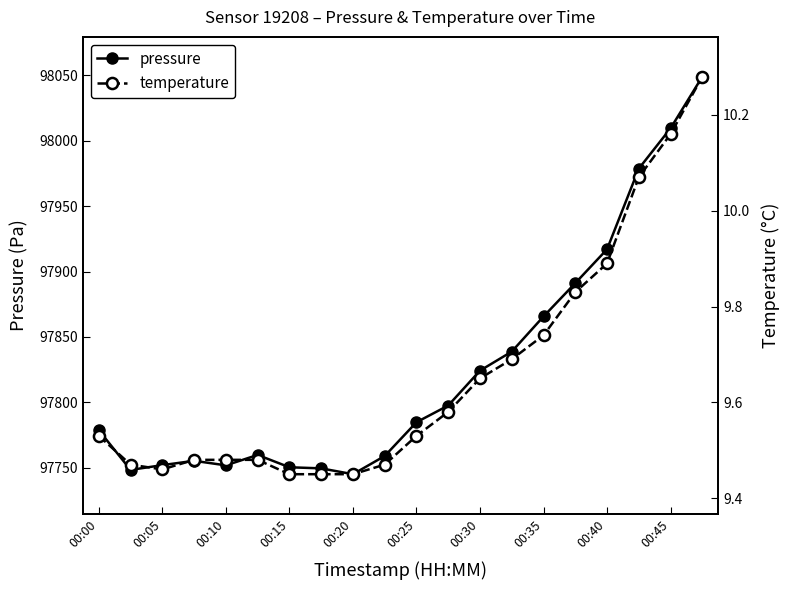

At which category is the sum across all series the highest?

19